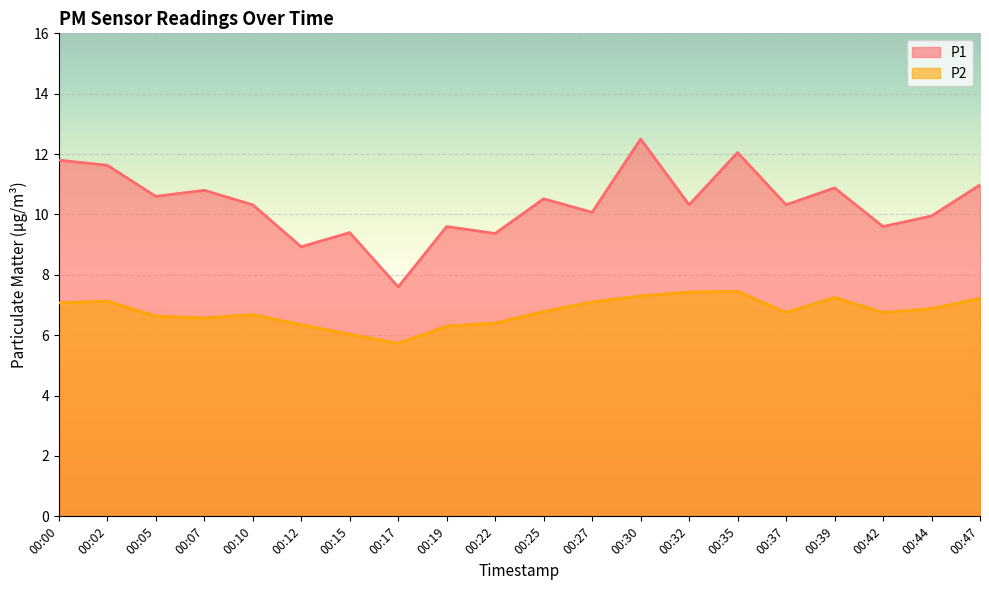

Is it true that P2 equals 7.2 at 00:39?

True